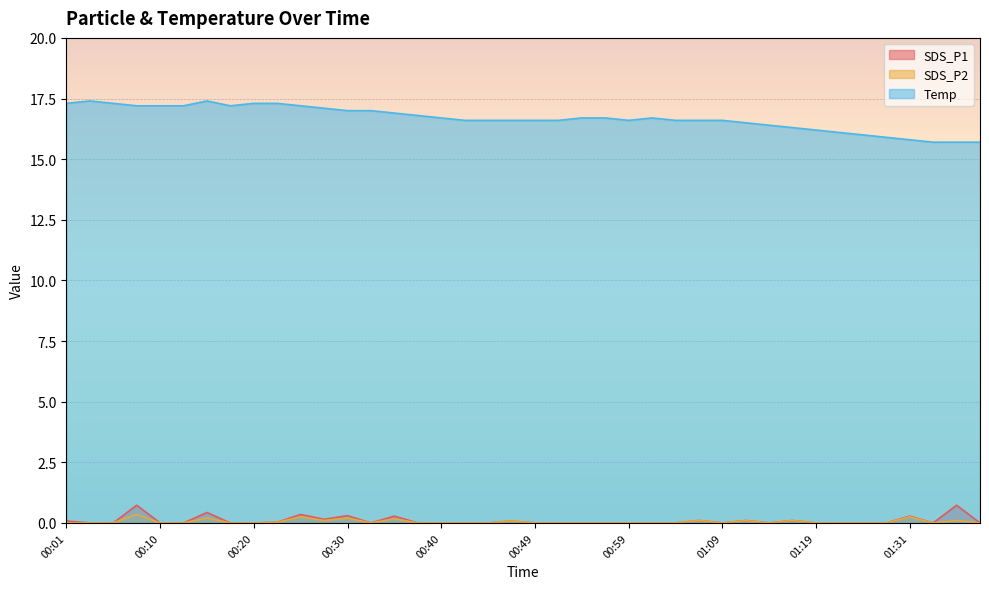

At which category does SDS_P1 reach its first local peak?

00:08